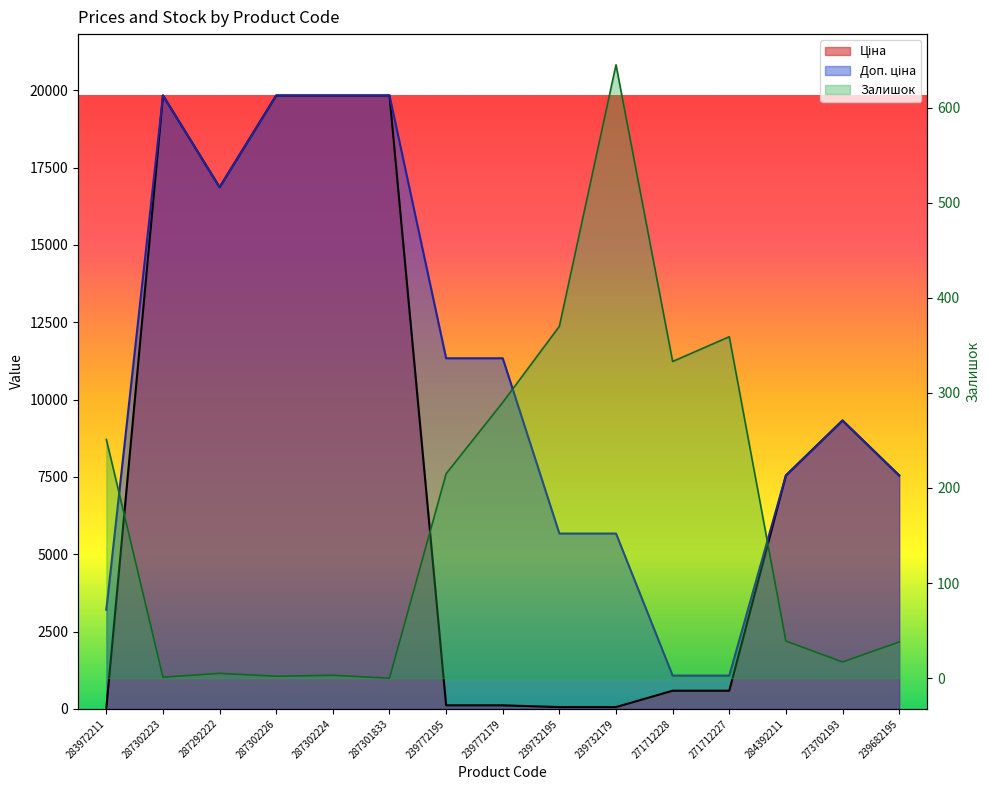

True or false: Залишок has a value of 11.9 at 284392211.

False